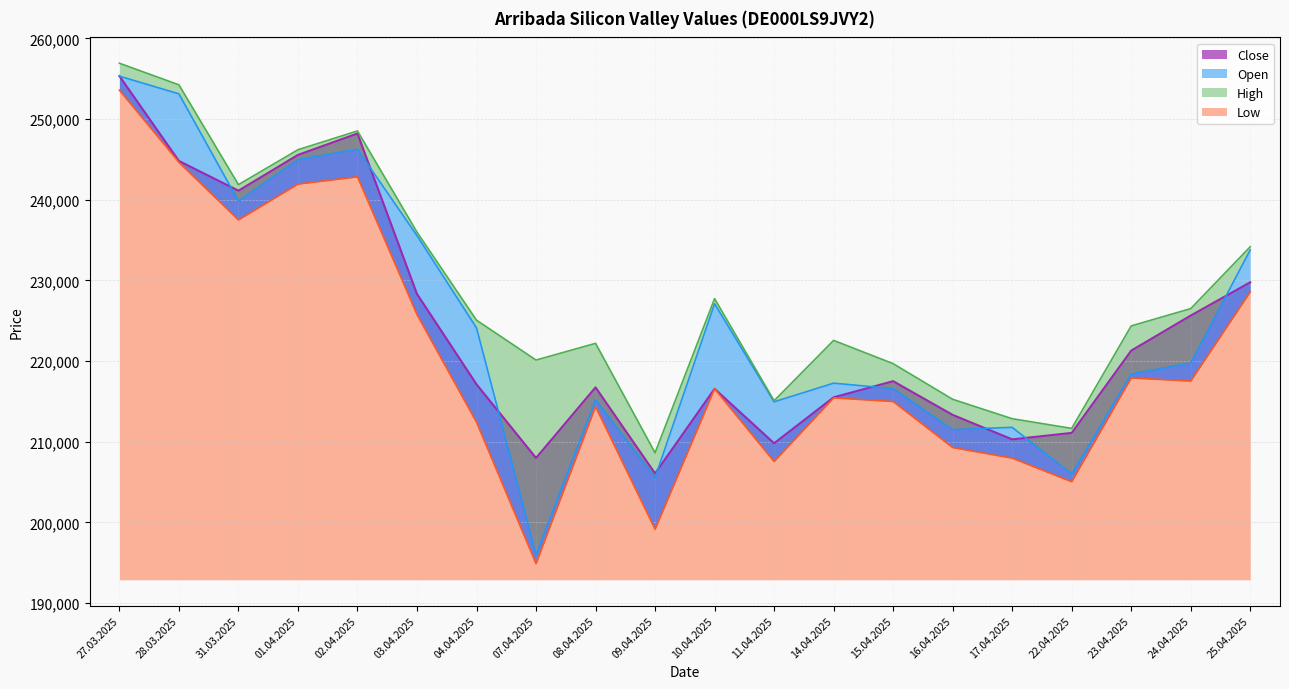

What position from the right is 11.04.2025?

9